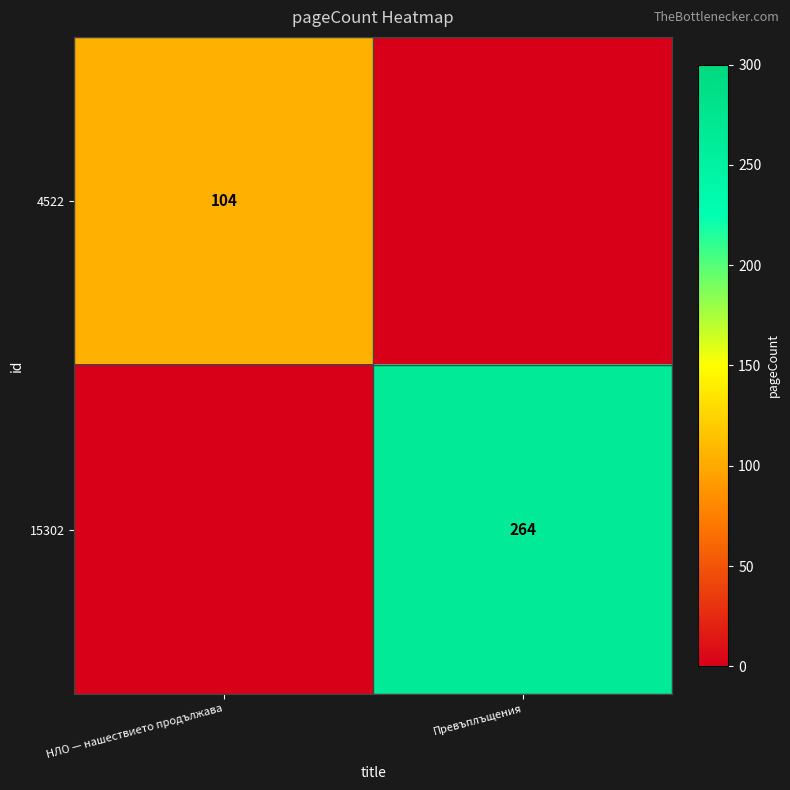

True or false: 4522 has a value of 154 at НЛО — нашествието продължава.

False